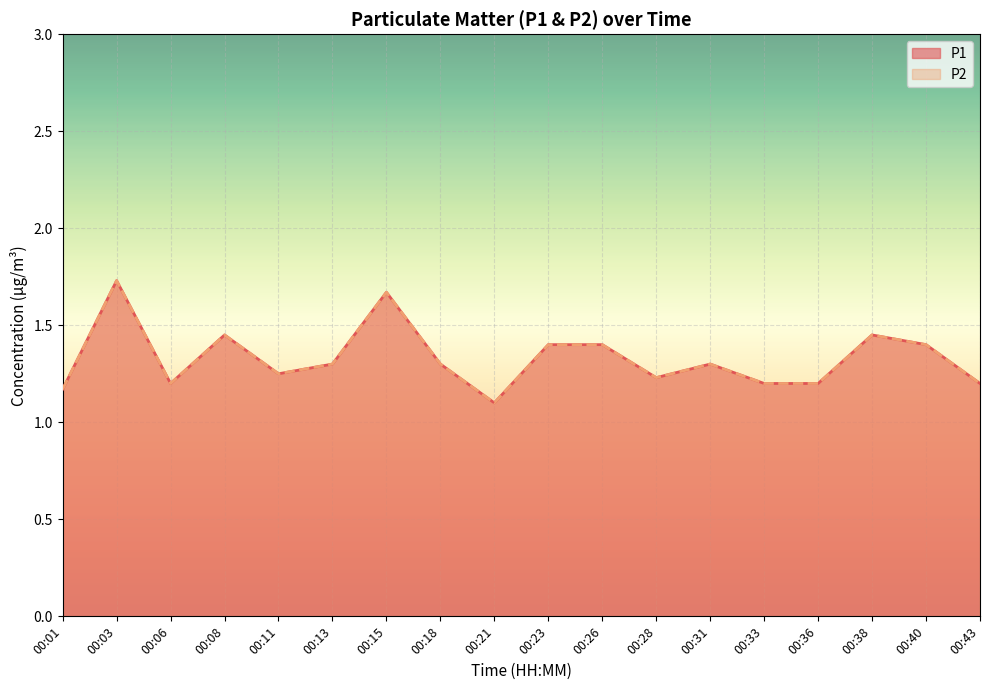

Is it true that P1 equals 1.0 at 00:15?

False